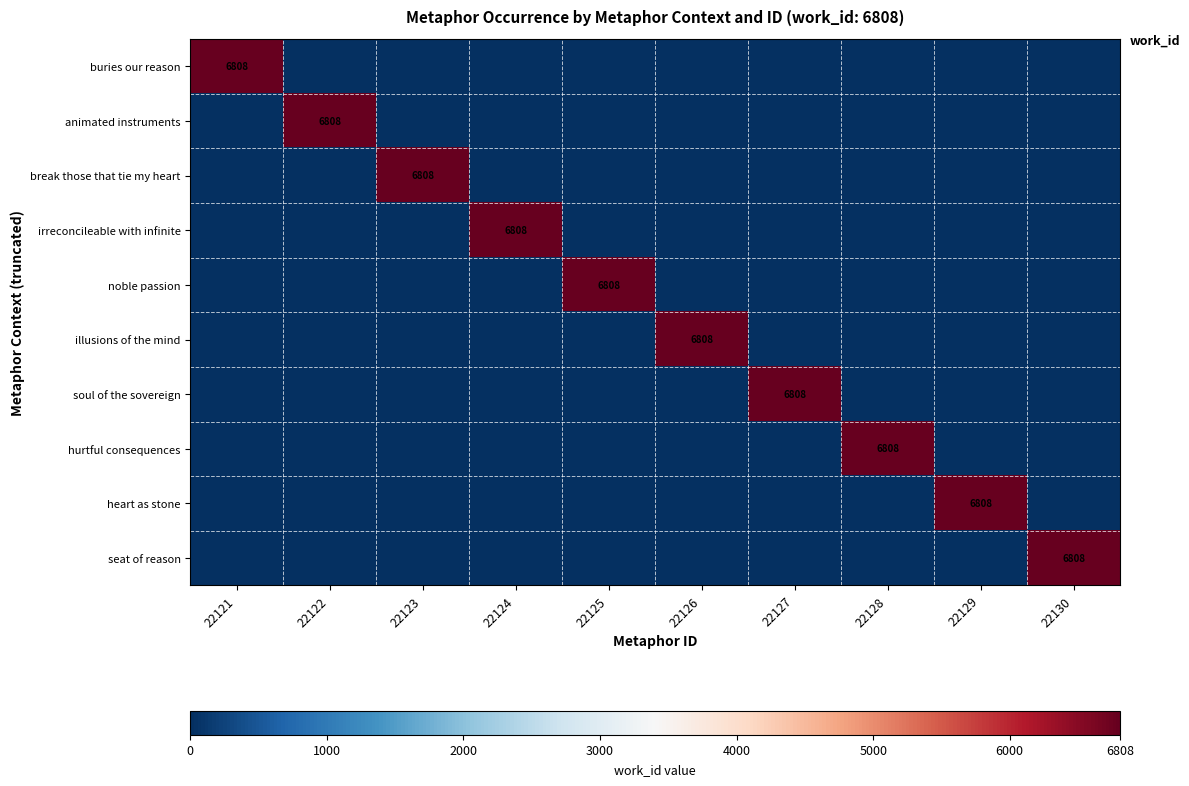

The value of illusions of the mind at 22126 is 1958. True or false?

False